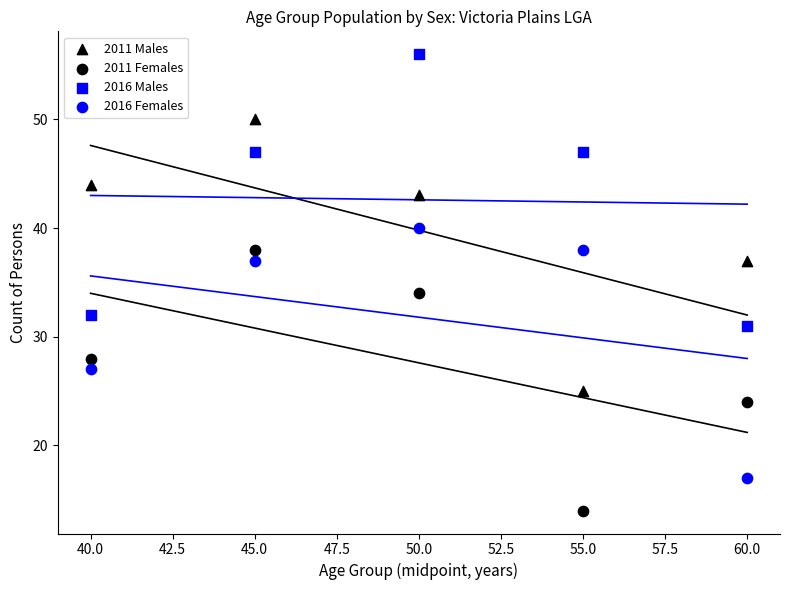

Count the number of points in this scatter plot.

20